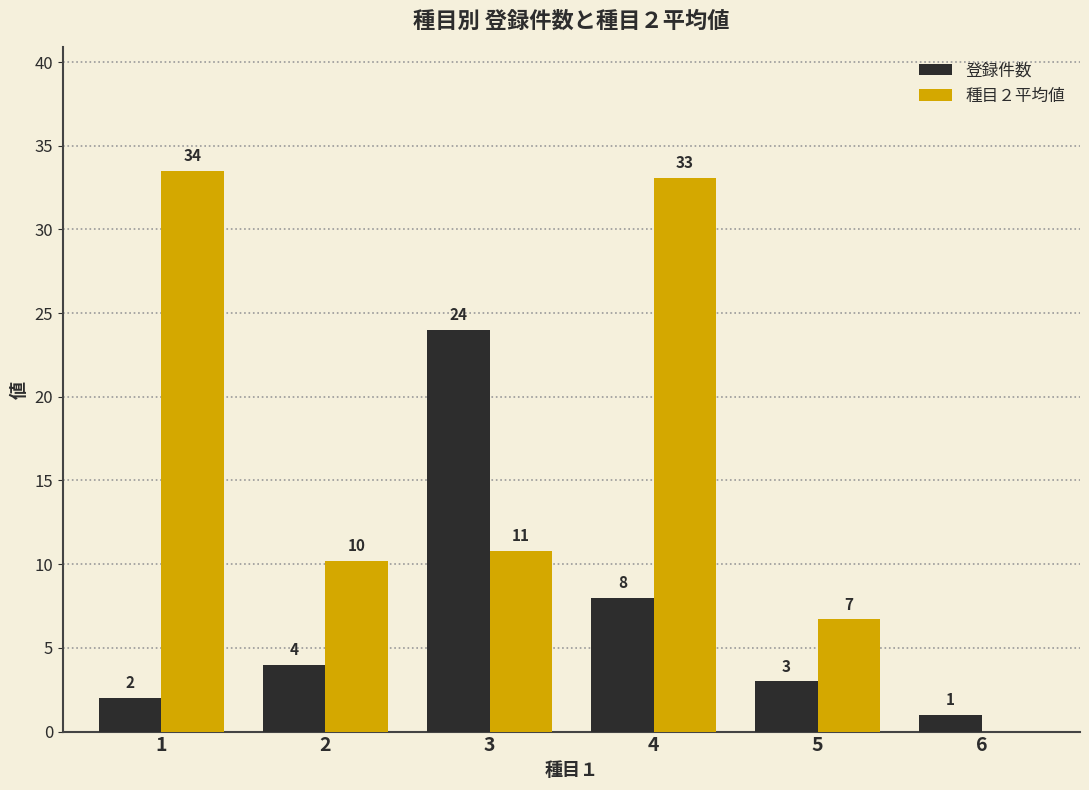

Which series changed the most between 5 and 6?

種目２平均値